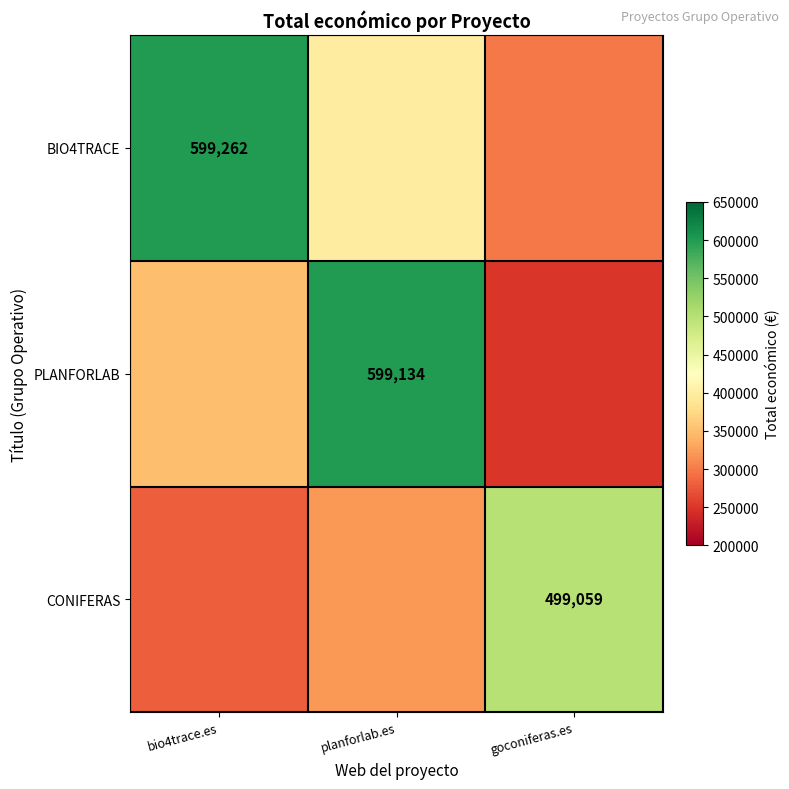

The value of PLANFORLAB at planforlab.es is 599134. True or false?

True